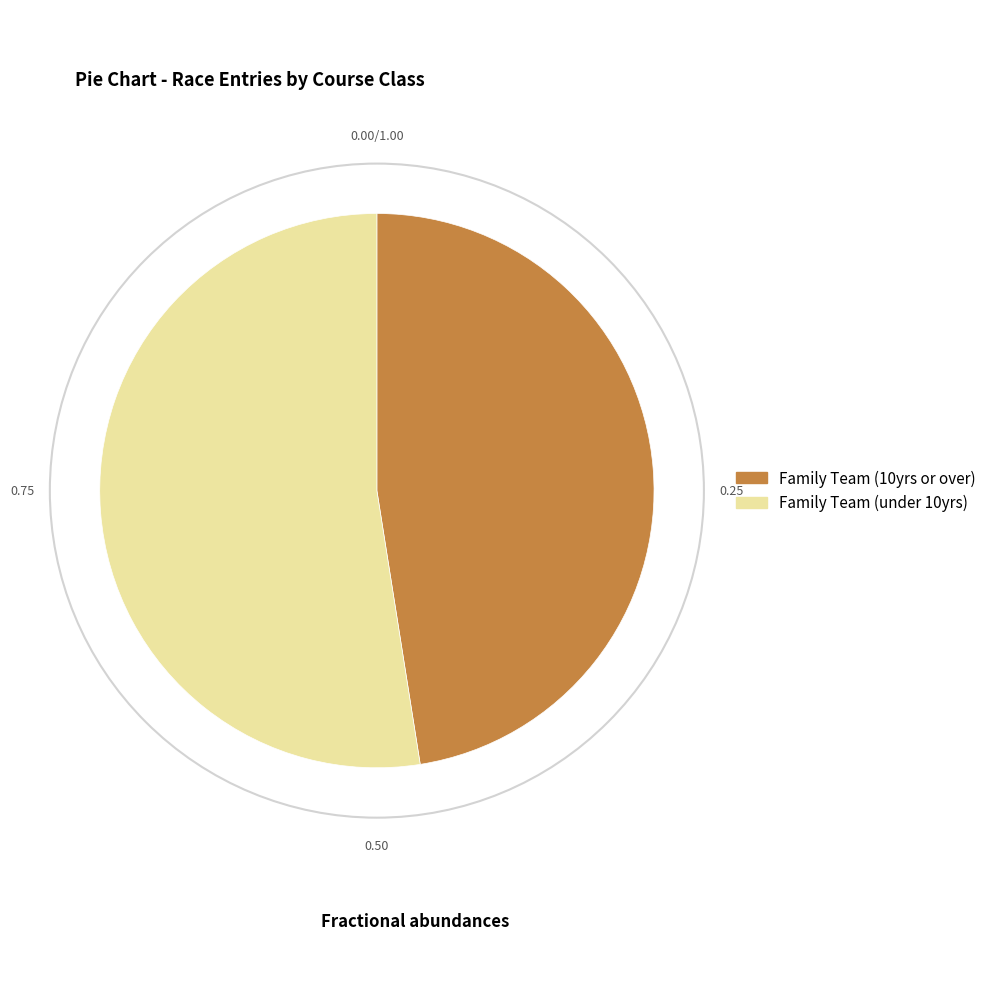

Does Family Team (under 10yrs) account for over 50% of the chart?

Yes